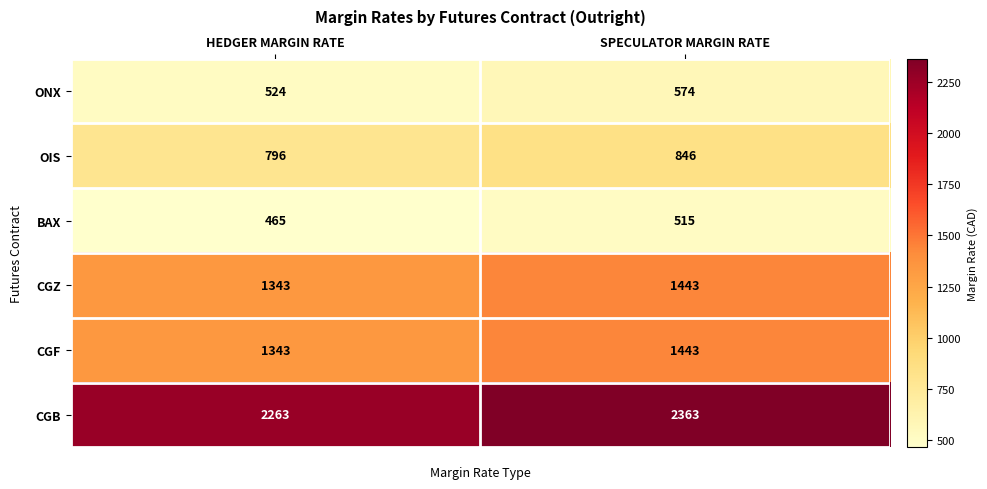

The value of CGF at HEDGER MARGIN RATE is 1830. True or false?

False